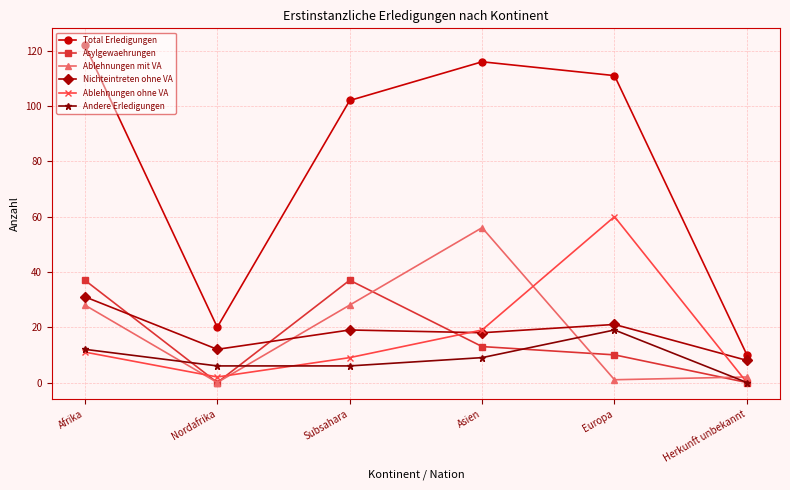

At which category does Ablehnungen mit VA reach its first local peak?

Asien